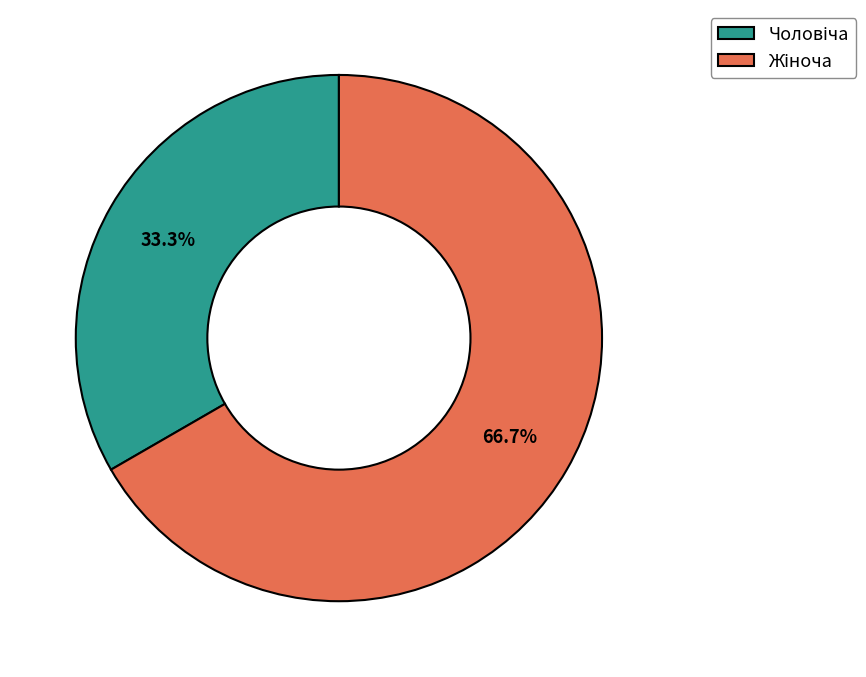

How many segments does this pie chart have?

2